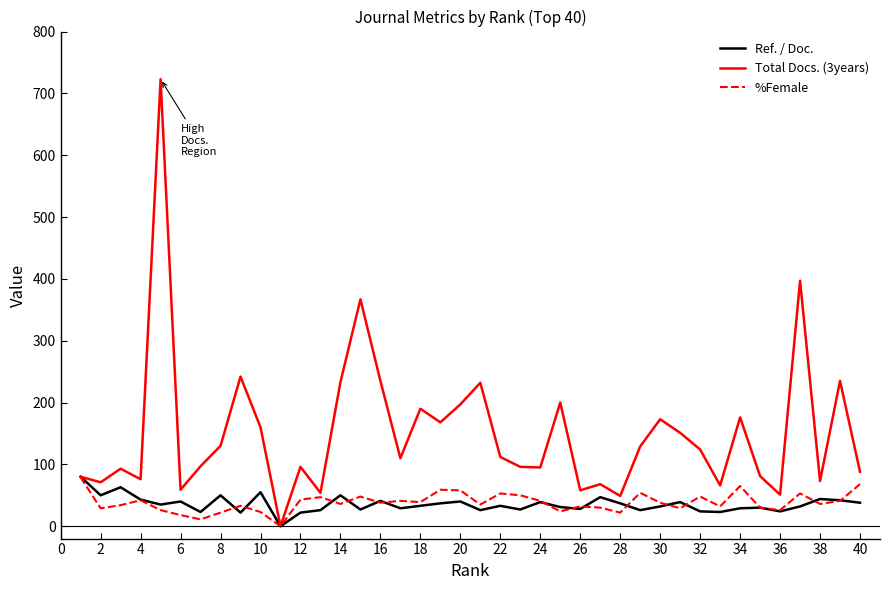

Which series has the largest total across all categories?

Total Docs. (3years)